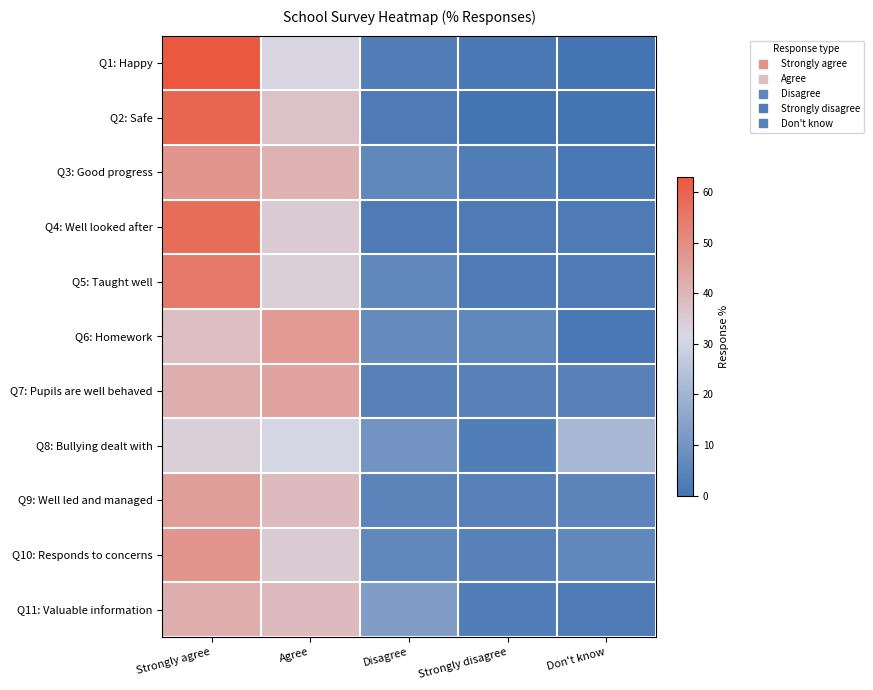

Reading right to left, extract all data points from this chart.

Q1: Happy: Don't know=0	Strongly disagree=1	Disagree=3	Agree=32	Strongly agree=63
Q2: Safe: Don't know=0	Strongly disagree=0	Disagree=2	Agree=37	Strongly agree=60
Q3: Good progress: Don't know=1	Strongly disagree=3	Disagree=6	Agree=41	Strongly agree=48
Q4: Well looked after: Don't know=2	Strongly disagree=2	Disagree=2	Agree=35	Strongly agree=58
Q5: Taught well: Don't know=2	Strongly disagree=2	Disagree=6	Agree=34	Strongly agree=55
Q6: Homework: Don't know=1	Strongly disagree=6	Disagree=7	Agree=47	Strongly agree=38
Q7: Pupils are well behaved: Don't know=4	Strongly disagree=4	Disagree=4	Agree=45	Strongly agree=42
Q8: Bullying dealt with: Don't know=21	Strongly disagree=3	Disagree=10	Agree=31	Strongly agree=34
Q9: Well led and managed: Don't know=5	Strongly disagree=4	Disagree=5	Agree=39	Strongly agree=46
Q10: Responds to concerns: Don't know=6	Strongly disagree=4	Disagree=6	Agree=35	Strongly agree=48
Q11: Valuable information: Don't know=2	Strongly disagree=3	Disagree=13	Agree=39	Strongly agree=42